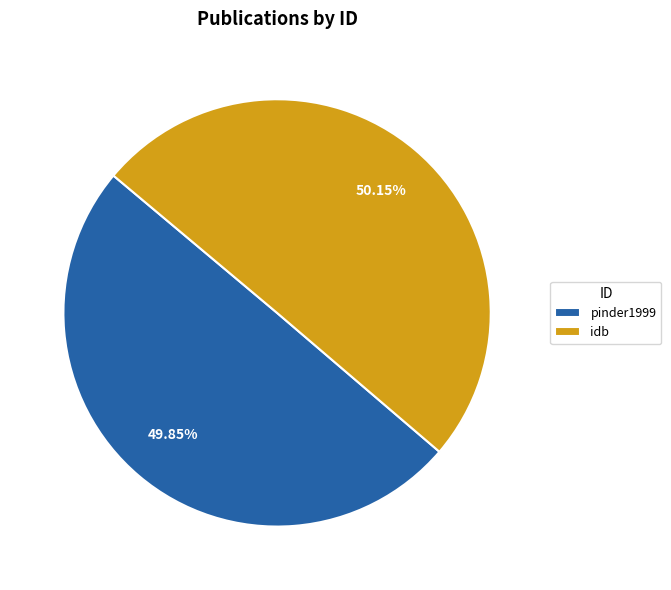

What is the ratio of the value at idb to the value at pinder1999?

1.0